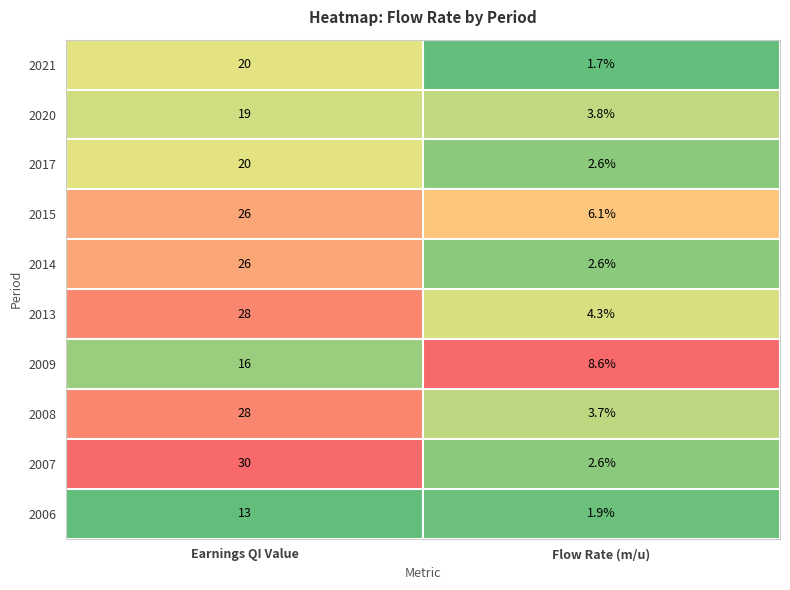

Where is 2020 nearest to the value 11?

Flow Rate (m/u)